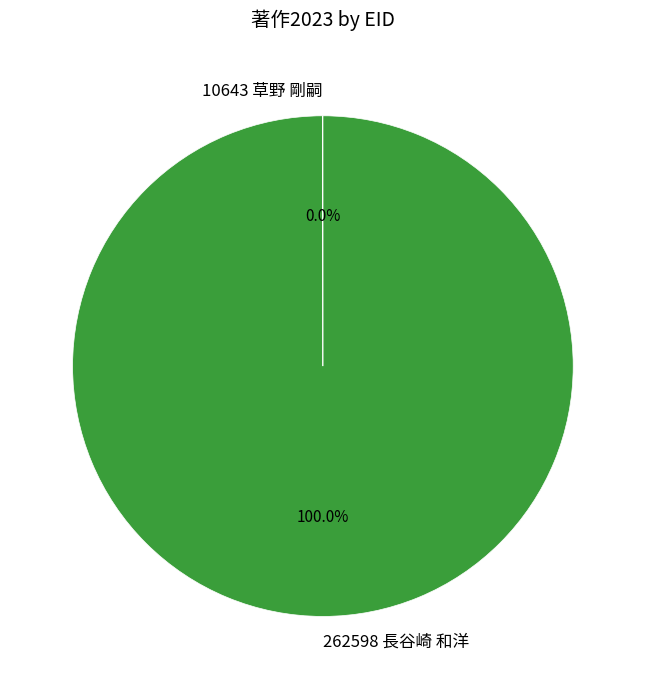

Is 262598 長谷崎 和洋 the majority of the pie?

Yes